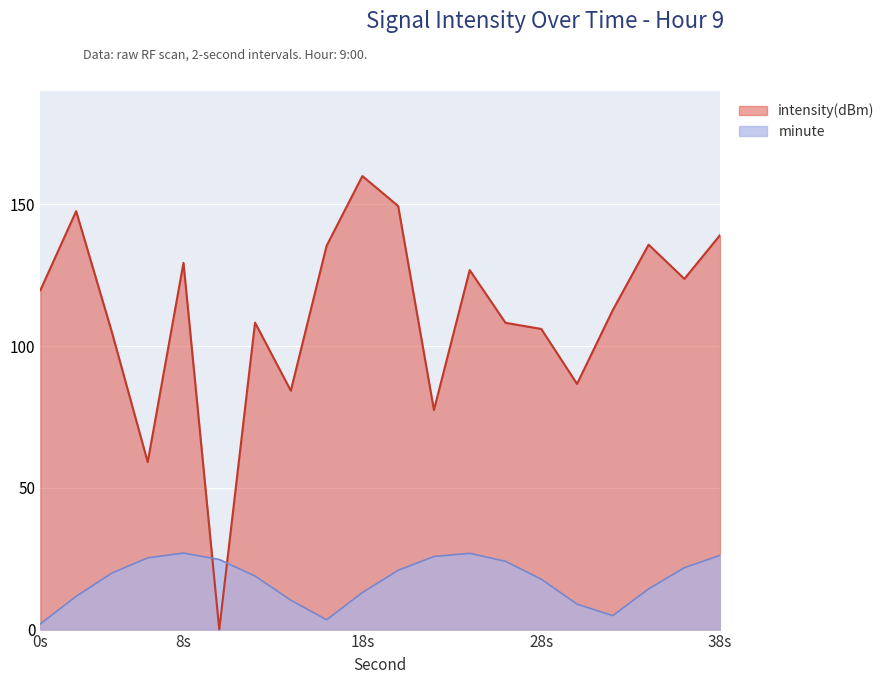

How many categories are shown in the chart?

20